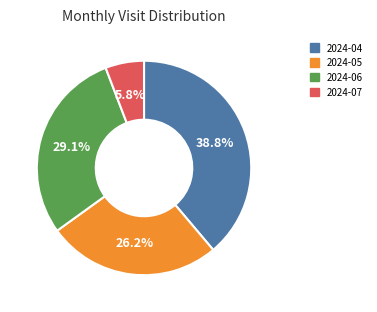

Rank the categories by value from lowest to highest.

2024-07, 2024-05, 2024-06, 2024-04